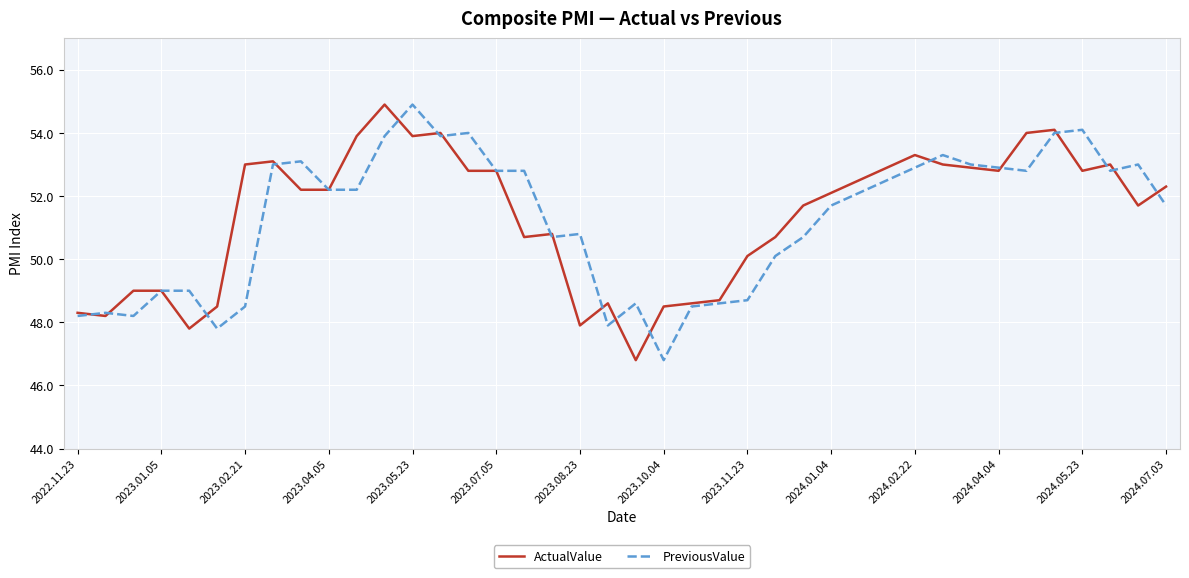

What is the greatest value displayed?

54.9